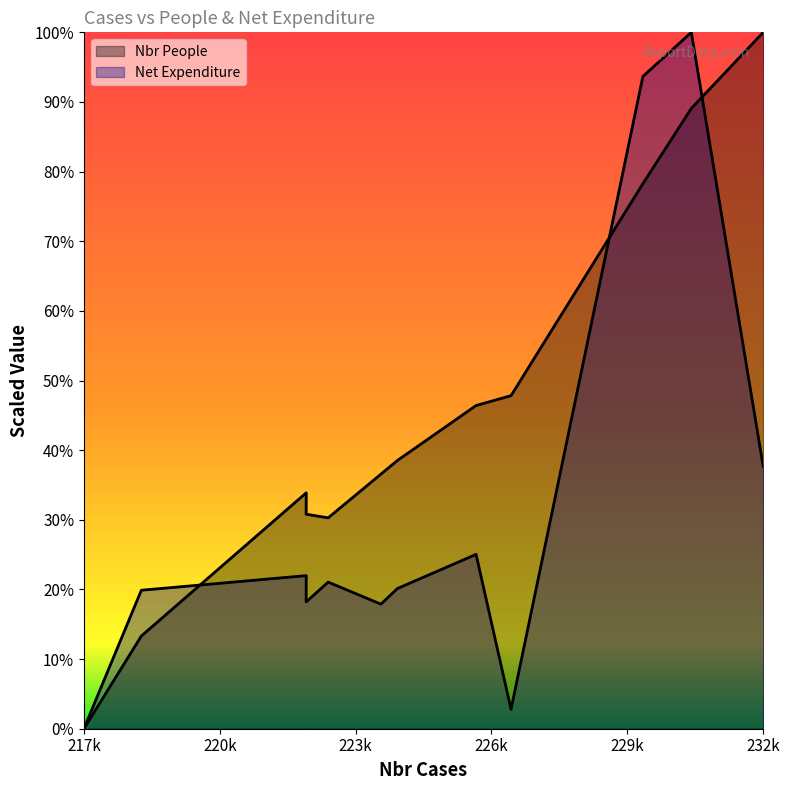

Which has a higher value, 218905 or 224644?

224644